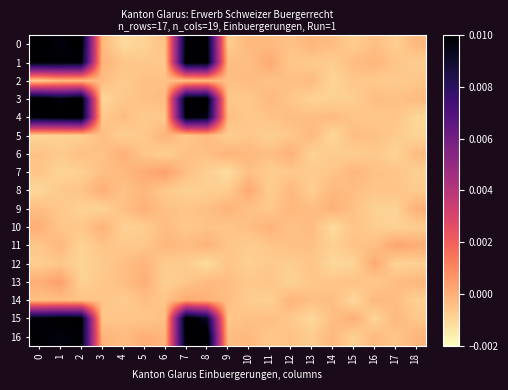

Which has a higher value, 12 or 7?

7